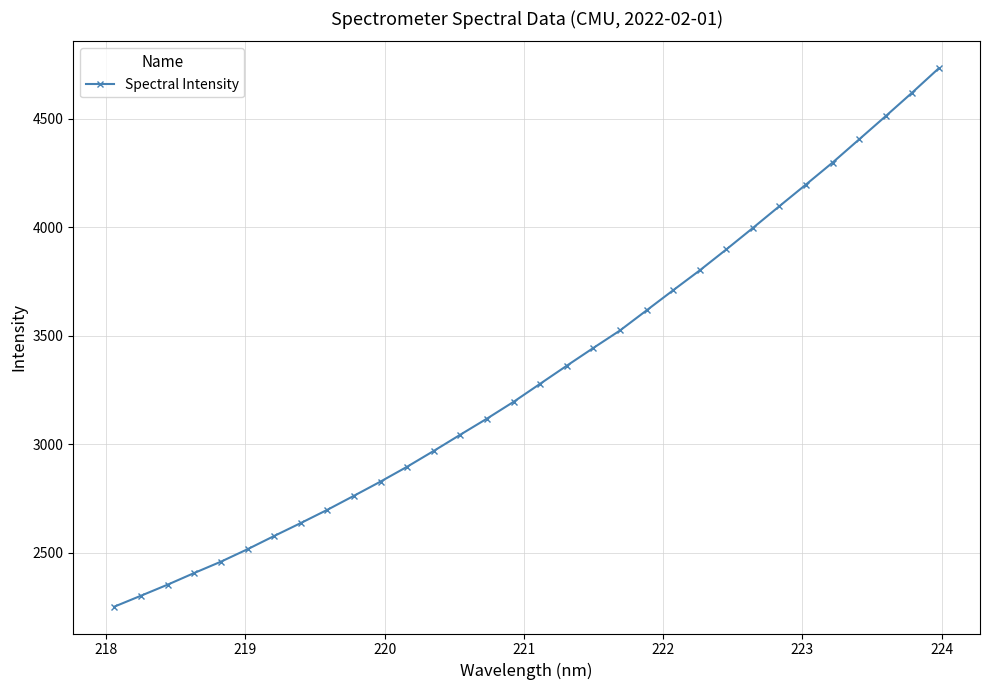

Does the chart display data point markers on the line(s)?

Yes